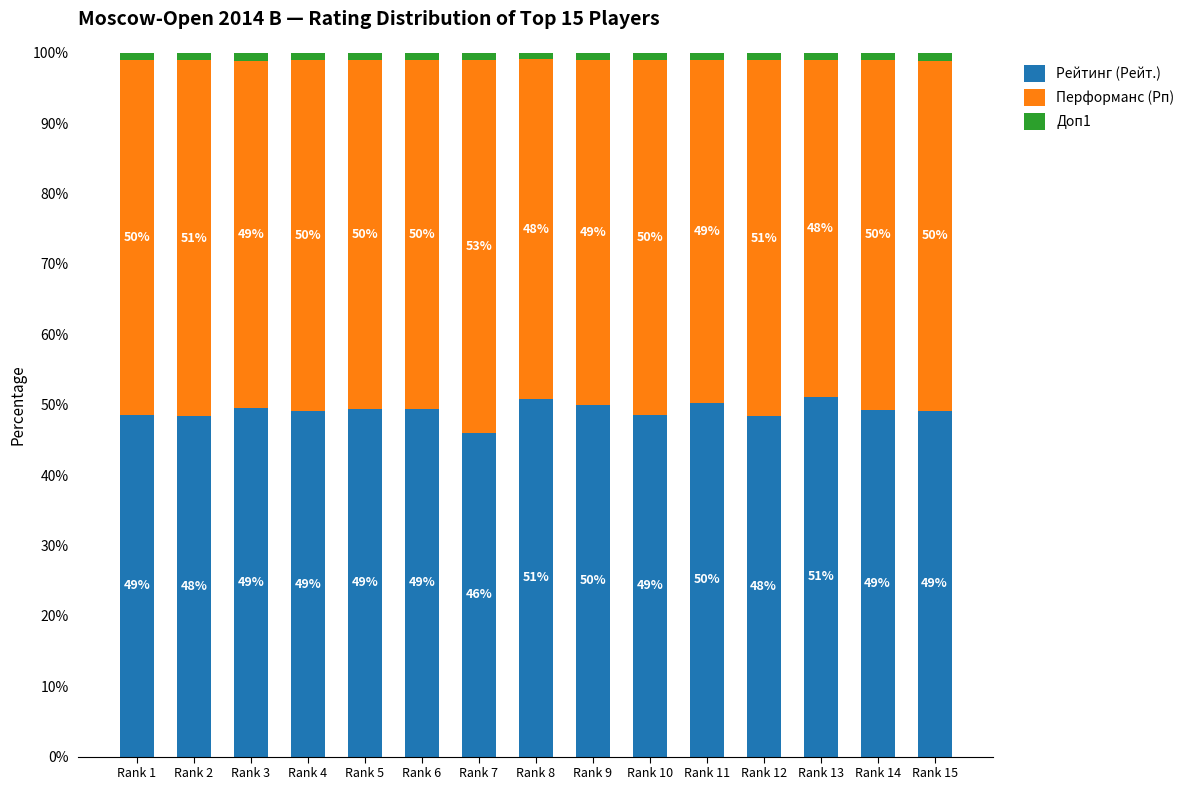

Does the chart contain stacked bars?

Yes